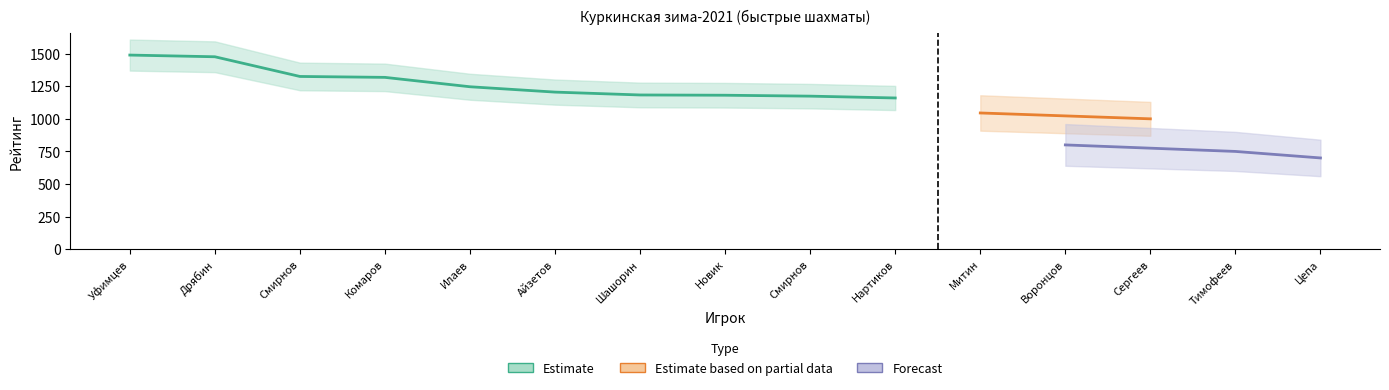

What is the label of the 11th point from the left?

Митин Семен